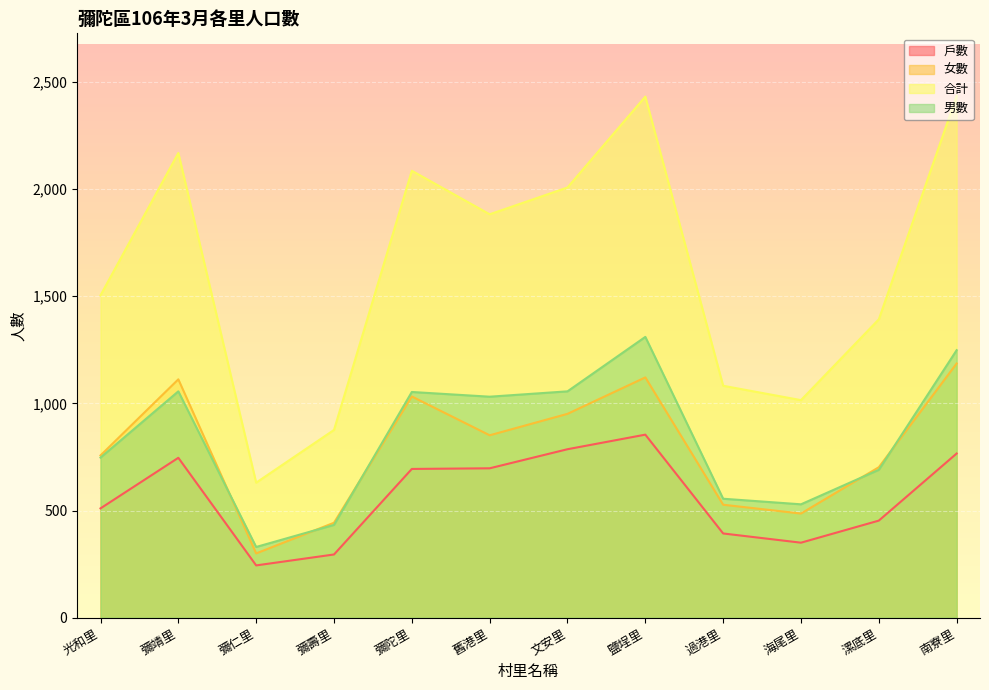

What is the value of the 合計 point at the 2nd from the left?

2168